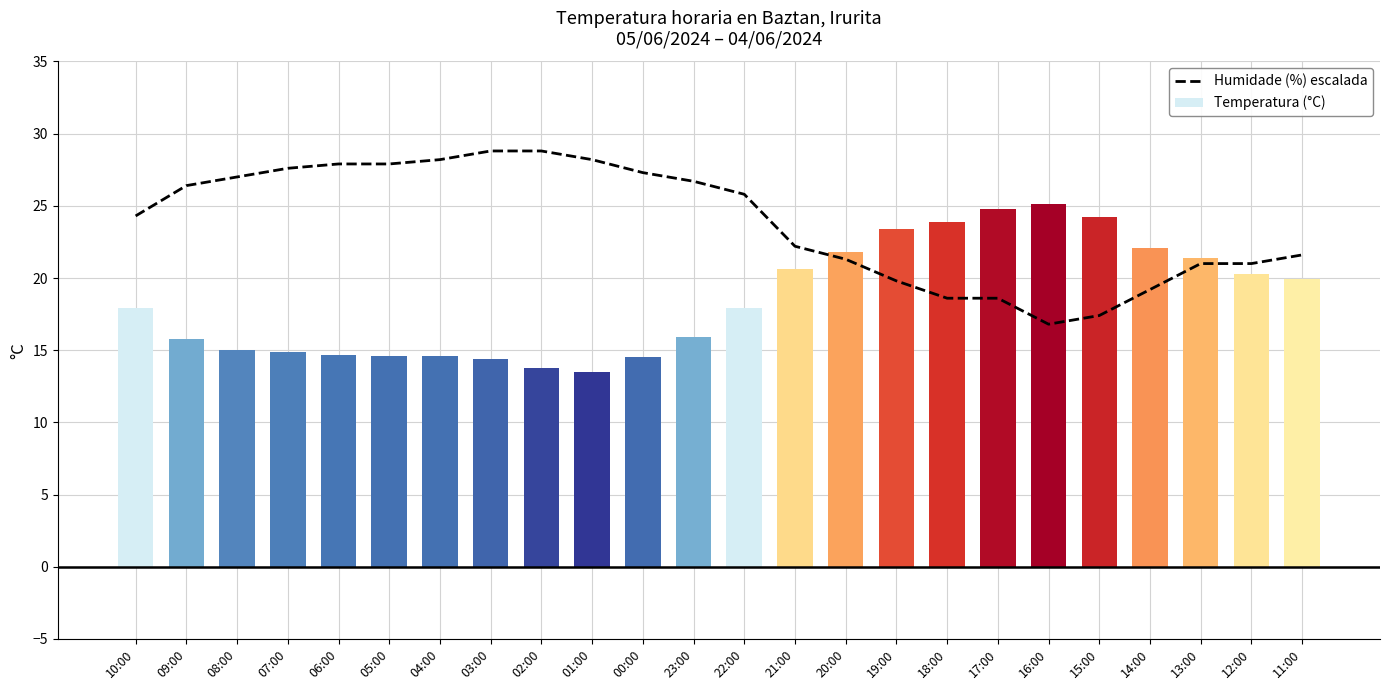

Which category has the highest value across all series?

03:00